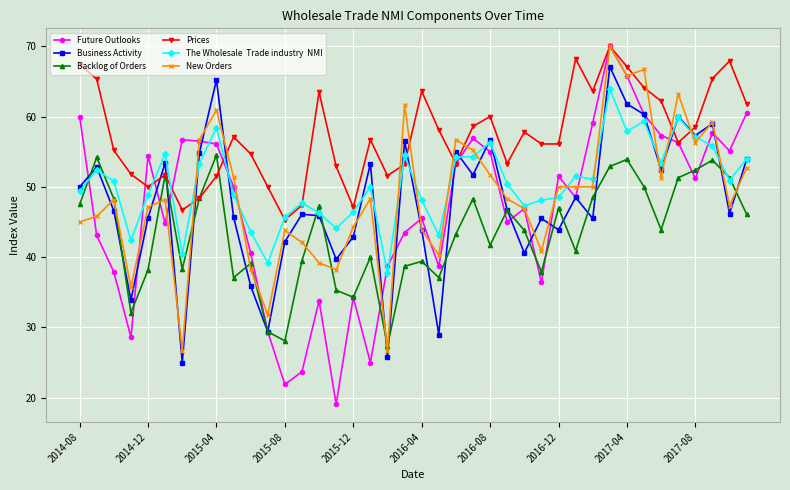

What is the smallest value displayed?

19.1